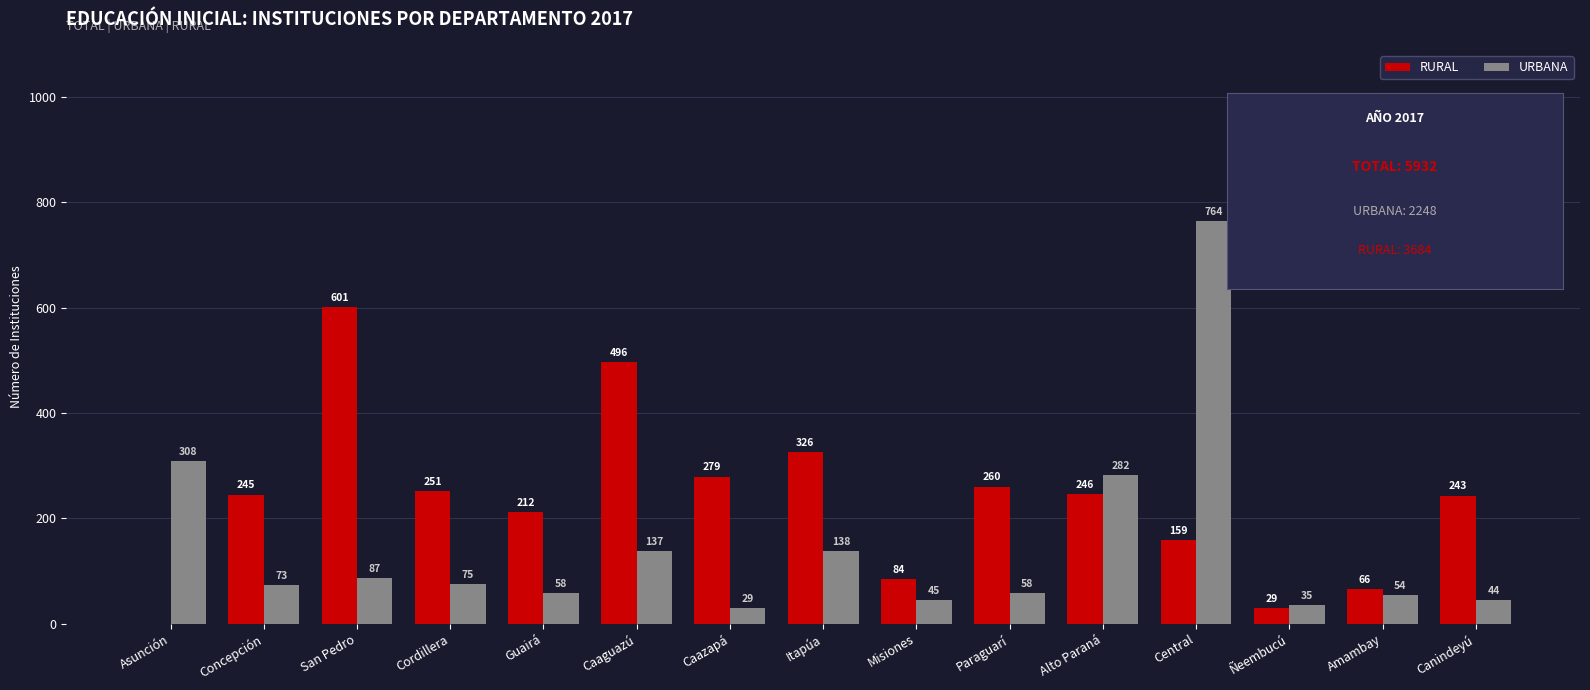

Reading right to left, transcribe all the data shown in this chart.

RURAL: Canindeyú=243	Amambay=66	Ñeembucú=29	Central=159	Alto Paraná=246	Paraguarí=260	Misiones=84	Itapúa=326	Caazapá=279	Caaguazú=496	Guairá=212	Cordillera=251	San Pedro=601	Concepción=245	Asunción=0
URBANA: Canindeyú=44	Amambay=54	Ñeembucú=35	Central=764	Alto Paraná=282	Paraguarí=58	Misiones=45	Itapúa=138	Caazapá=29	Caaguazú=137	Guairá=58	Cordillera=75	San Pedro=87	Concepción=73	Asunción=308